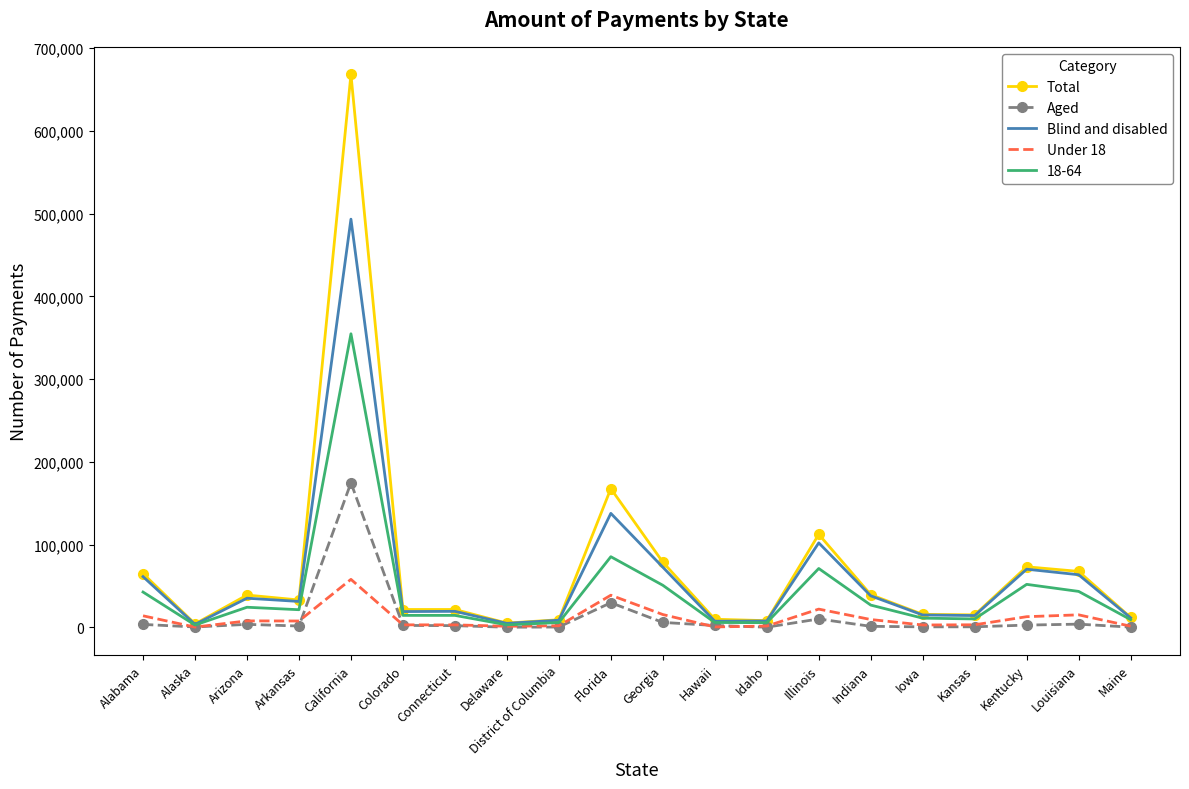

Which series has the widest spread of values?

Total